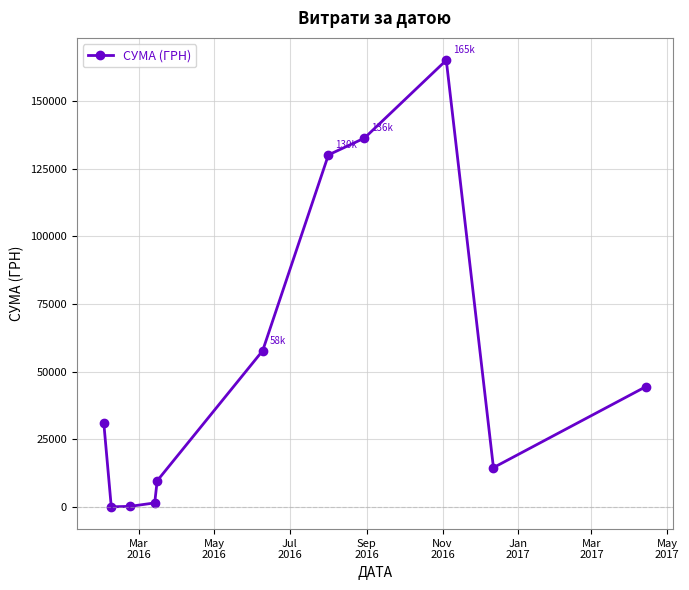

What is the greatest value displayed?

165080.9